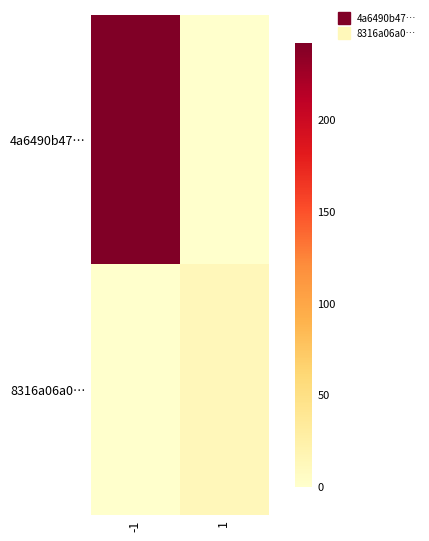

At 1, list the series in order from smallest to largest.

4a6490b47…, 8316a06a0…